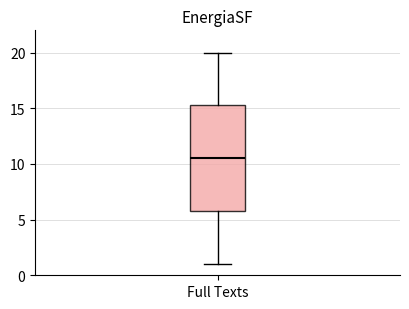

Read this box plot against the y-axis: the position of the median line, the range covered by the box, and the ends of both whiskers. The values are not printed on the chart, so give them approximately, as read against the axis.

median 10.5, box 6.0 to 15.5, whiskers 1.0 to 20.0